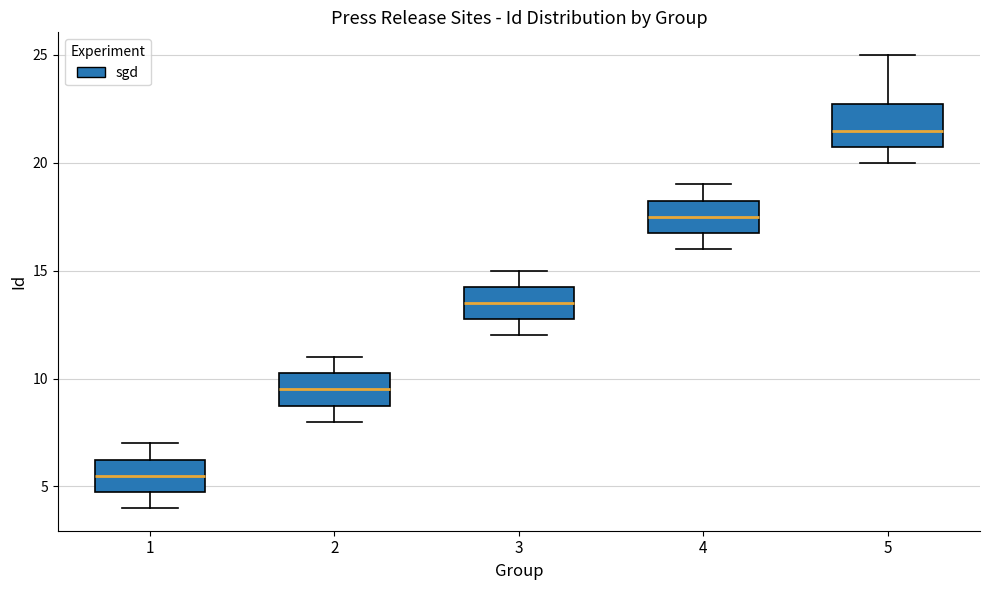

Which box is the tallest, from its lower edge to its upper edge?

5